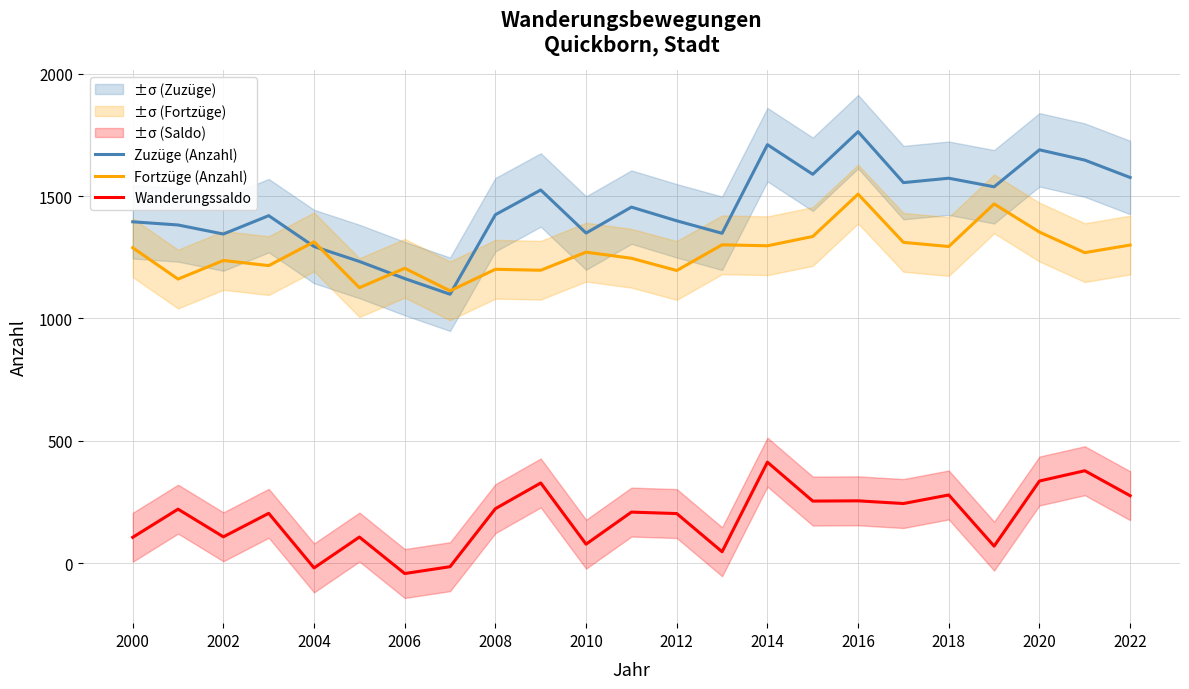

True or false: Wanderungssaldo and Zuzüge (Anzahl) cross at least once.

False